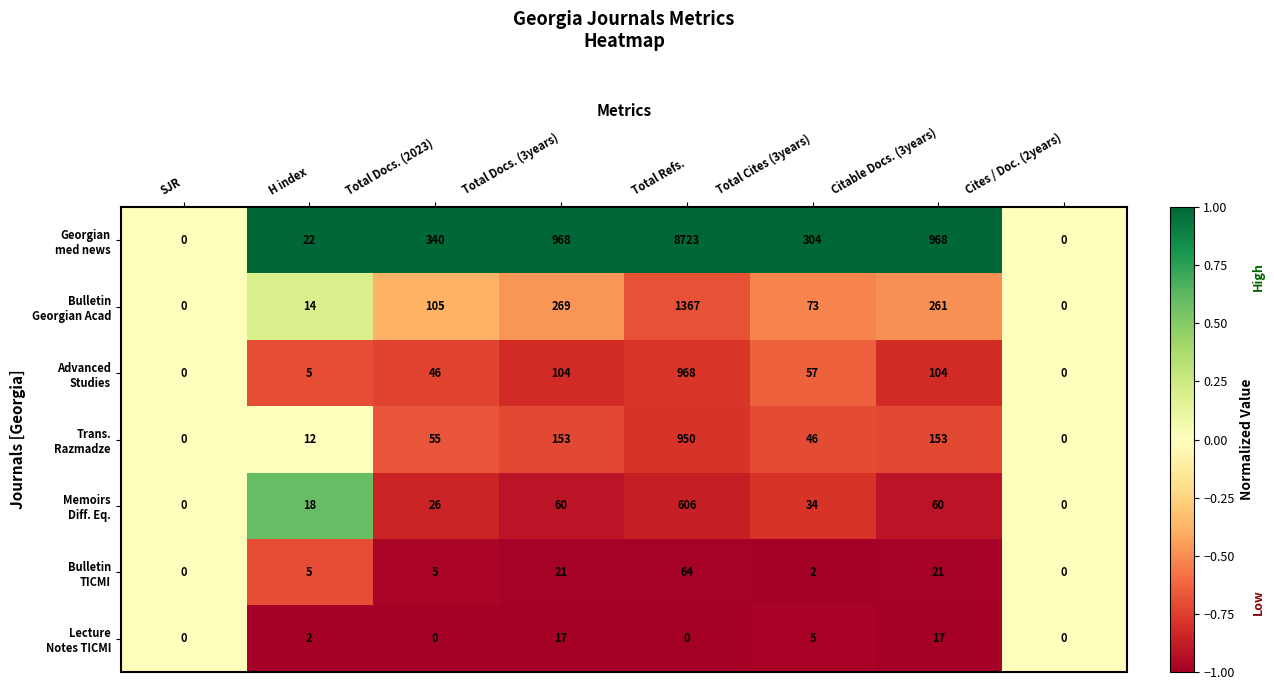

At which category is the sum across all series the highest?

Total Refs.